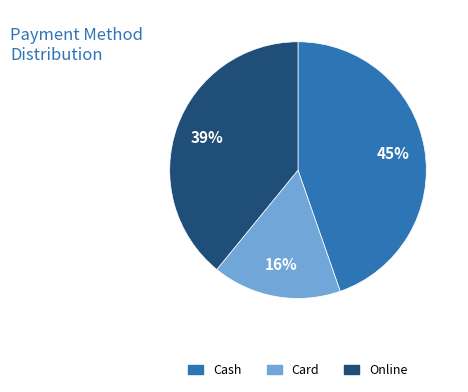

How many segments does this pie chart have?

3